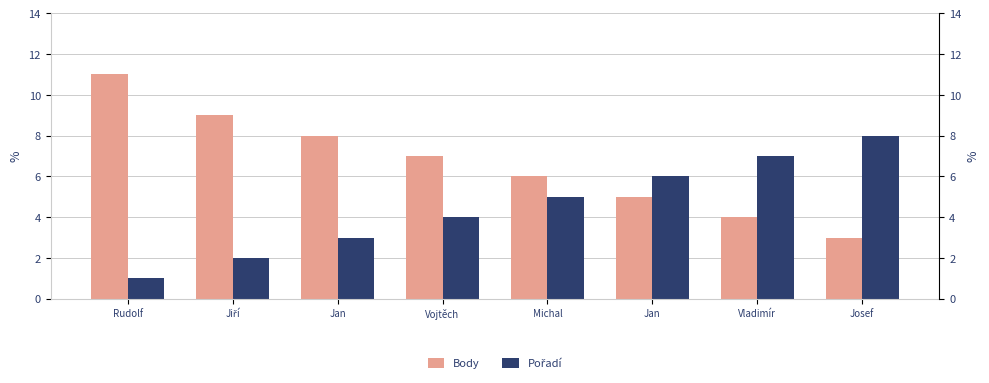

Rank the series by their maximum value, from highest to lowest.

Body, Pořadí